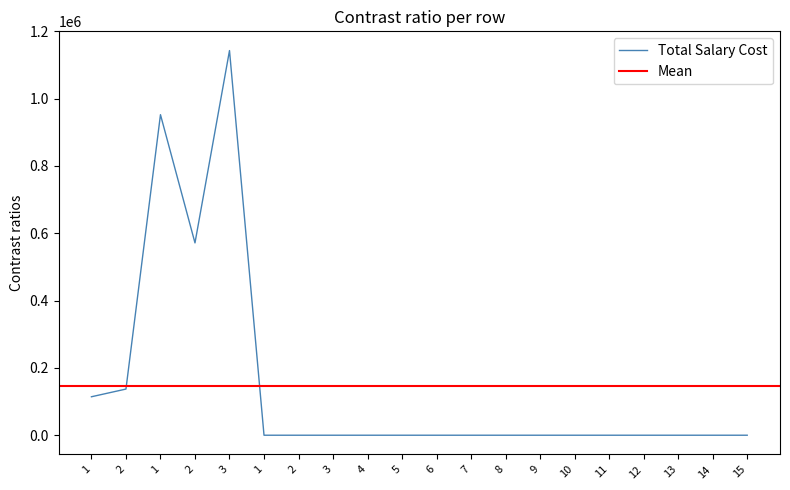

At which category does the data reach its first local valley?

2